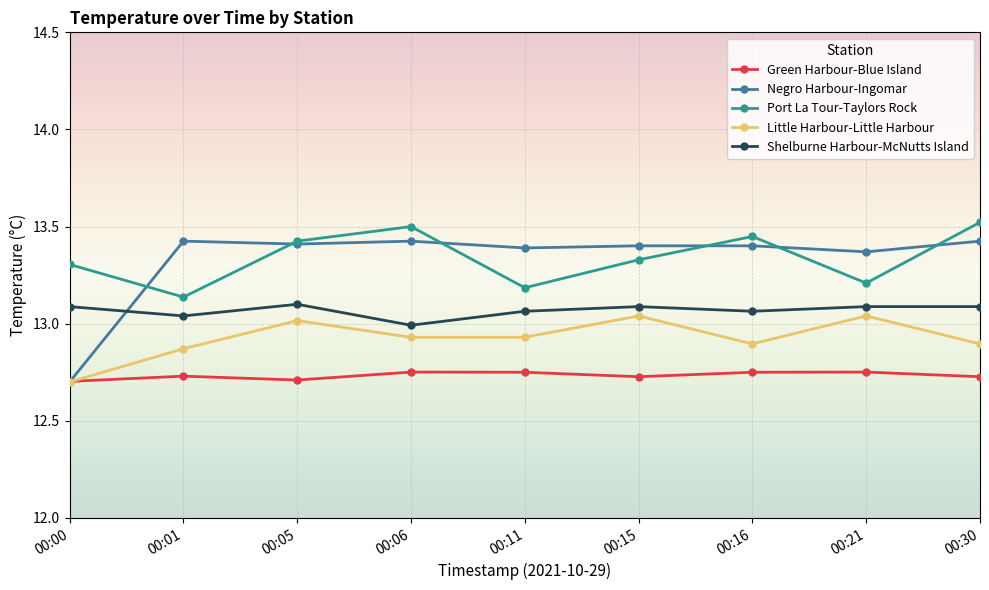

At how many categories does at least one series exceed 13?

9